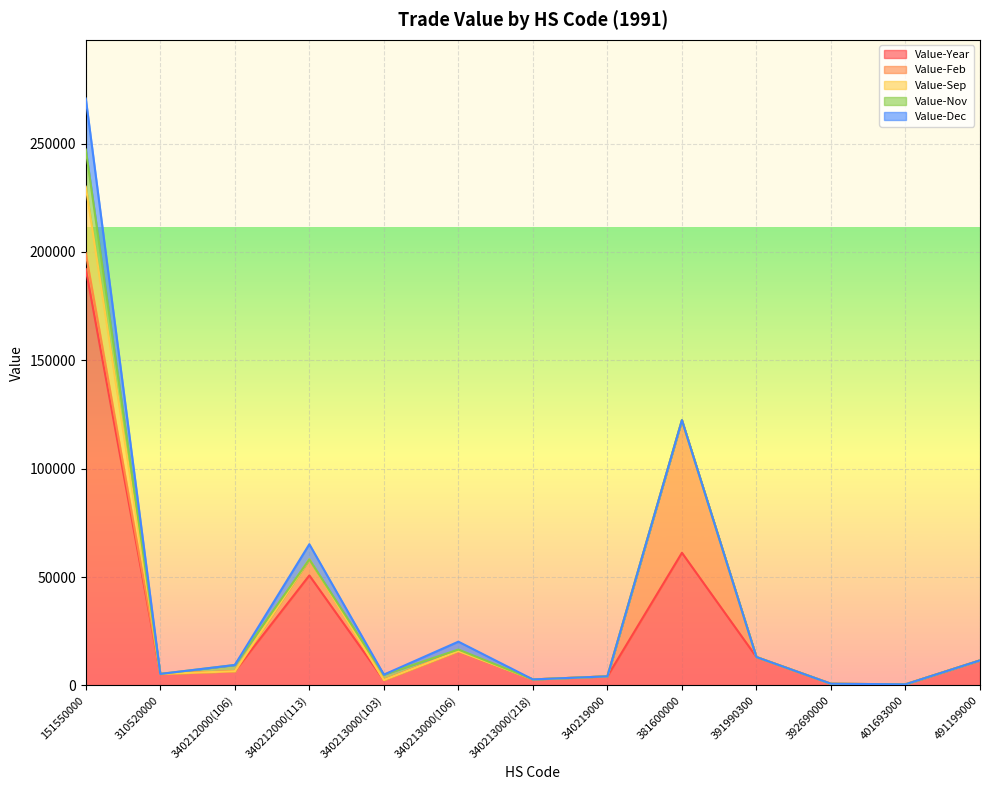

What is the total value across all series at 391990300?

13065